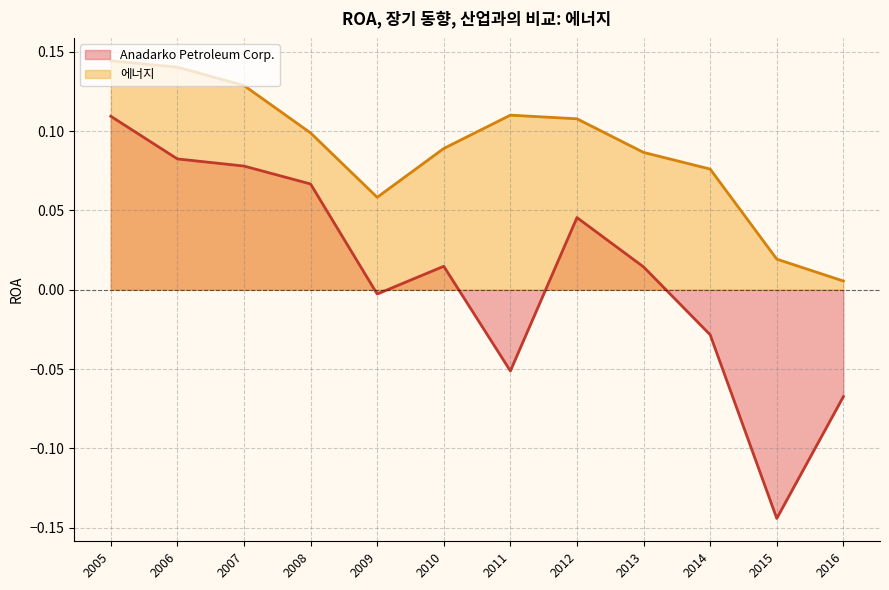

How many lines are shown in the chart?

2